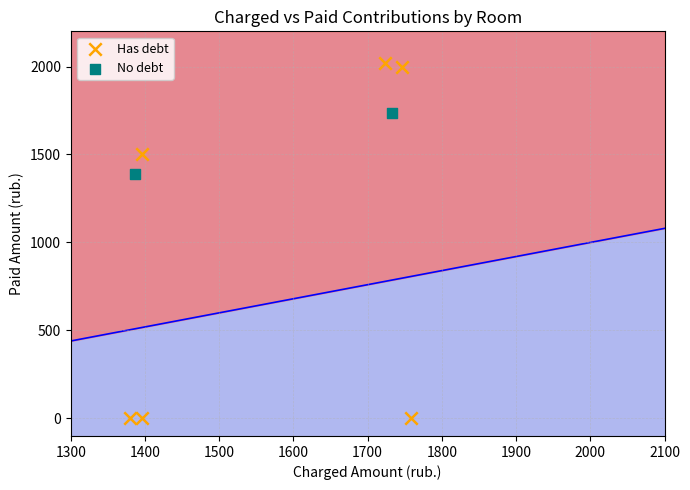

Which series reaches the minimum Y coordinate?

Has debt